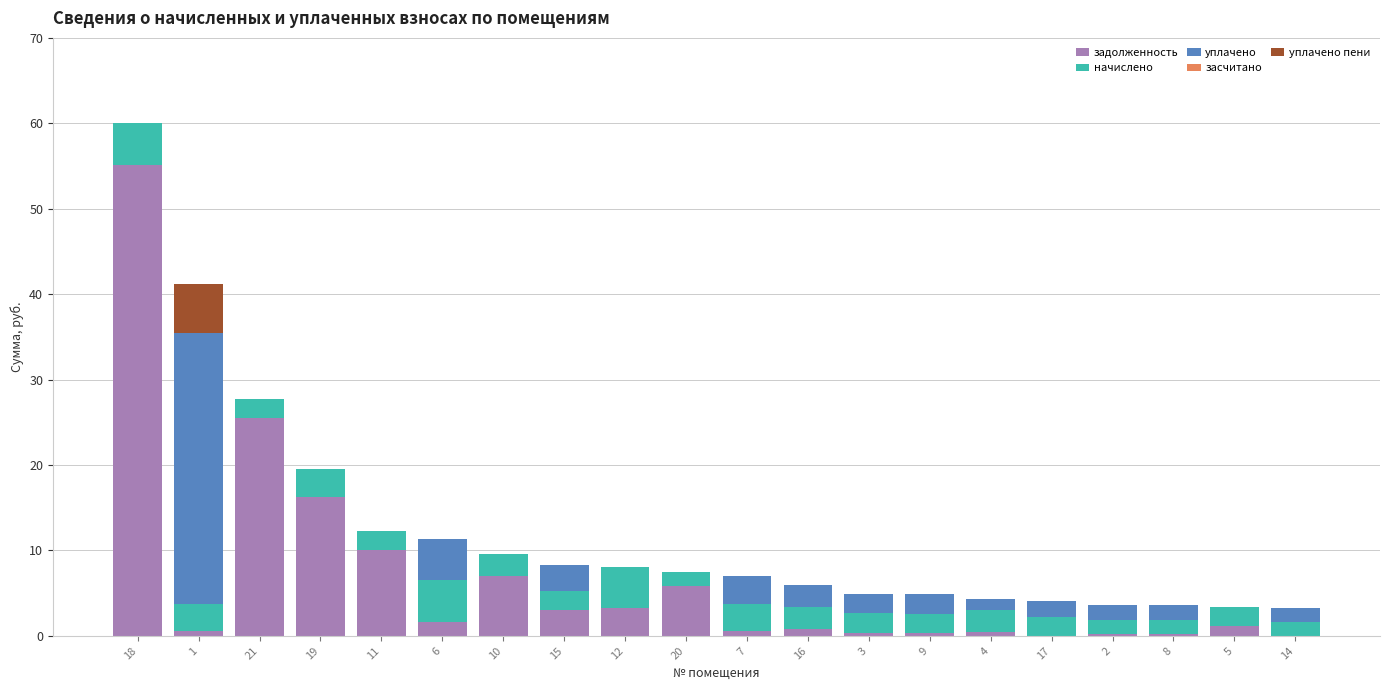

What is the sum of all задолженность values?

132.6